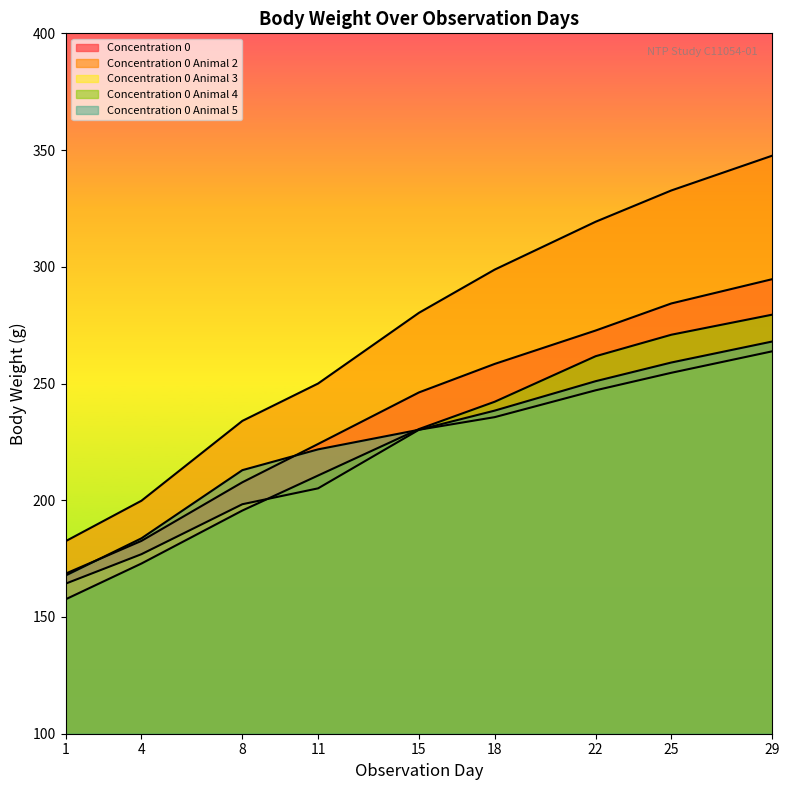

Is it true that Concentration 0 Animal 5 equals 183.7 at 4?

True